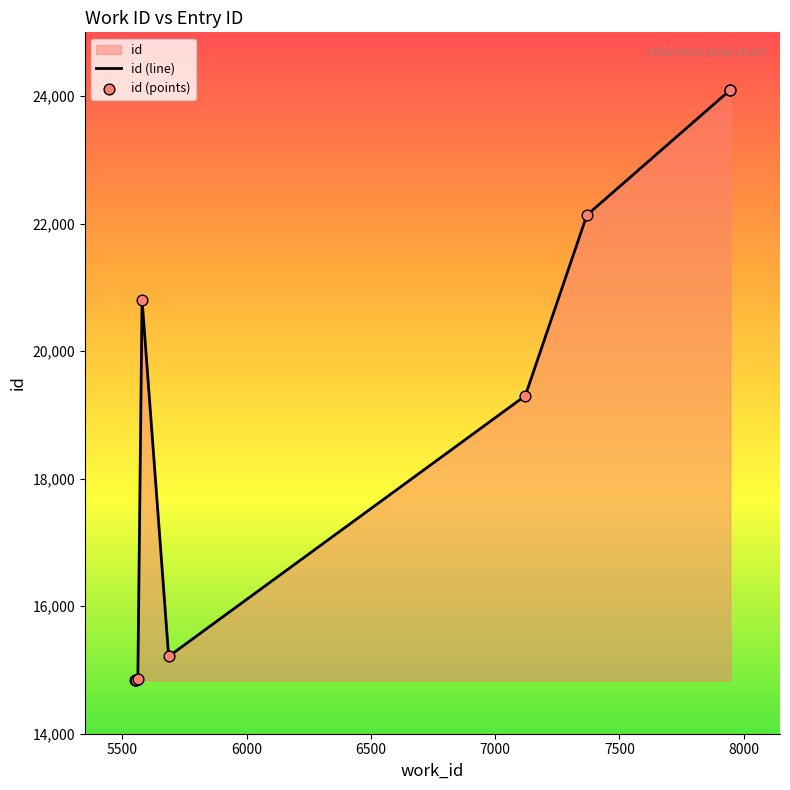

Which series contains the lowest Y value?

id (line)